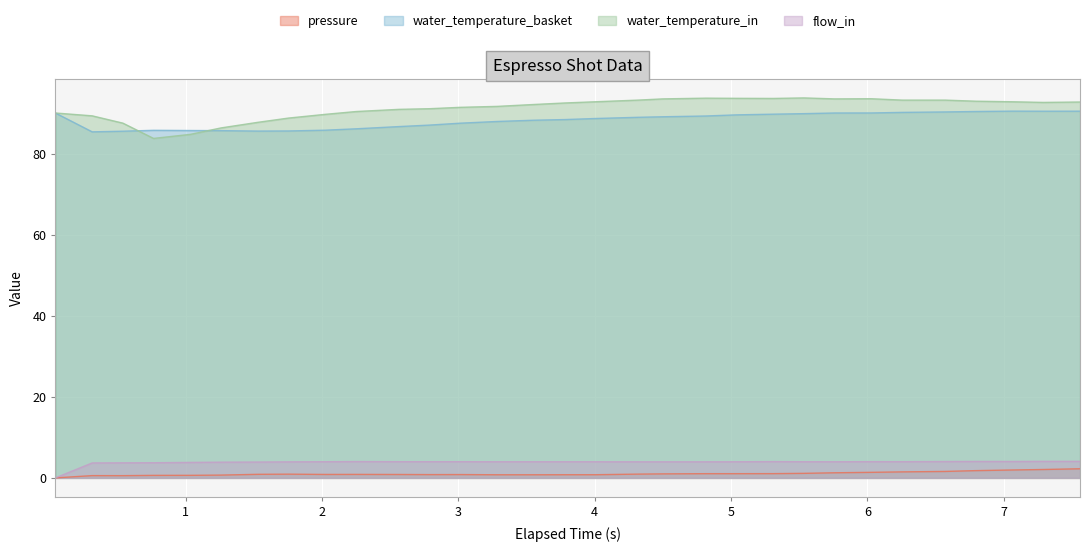

What is the minimum value for water_temperature_in?

83.7